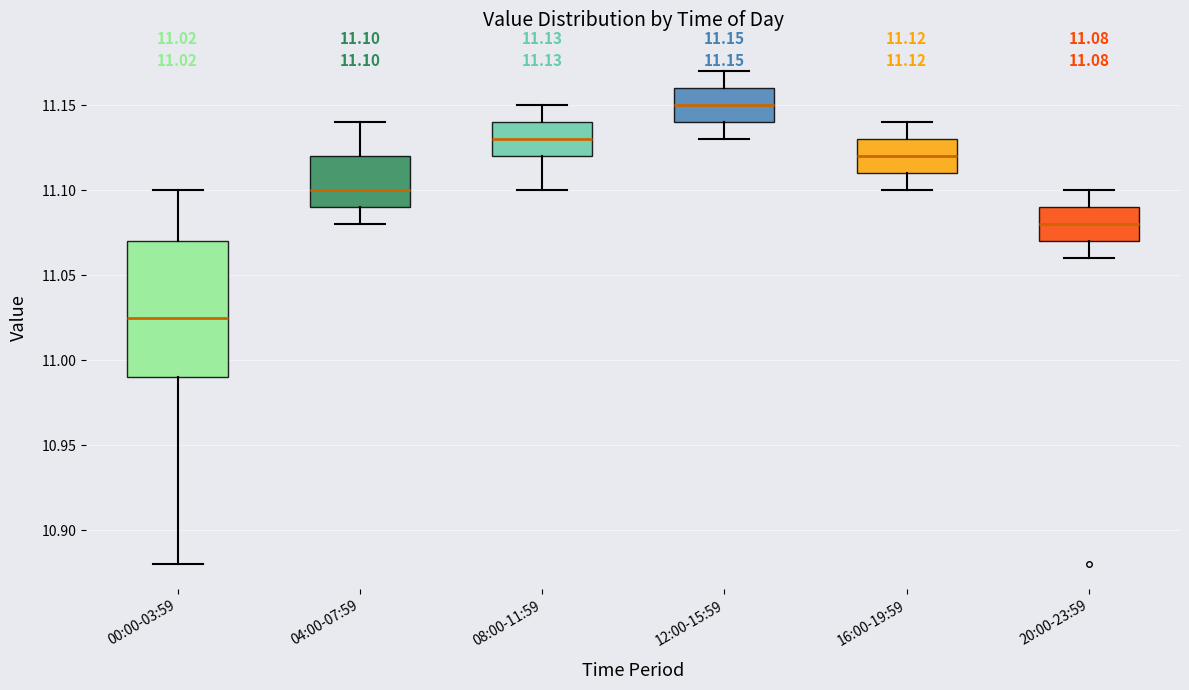

Comparing the boxes themselves (not the whiskers), which one is the tallest?

00:00-03:59